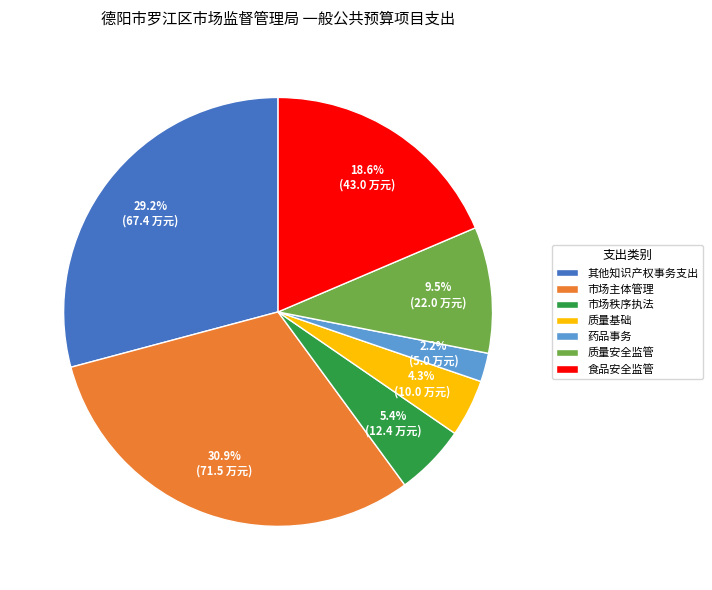

Is it true that 市场主体管理 is 31% of the pie?

True